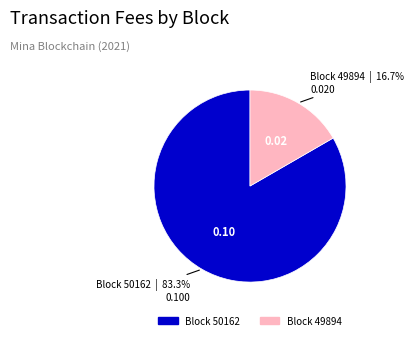

How many segments does this pie chart have?

2